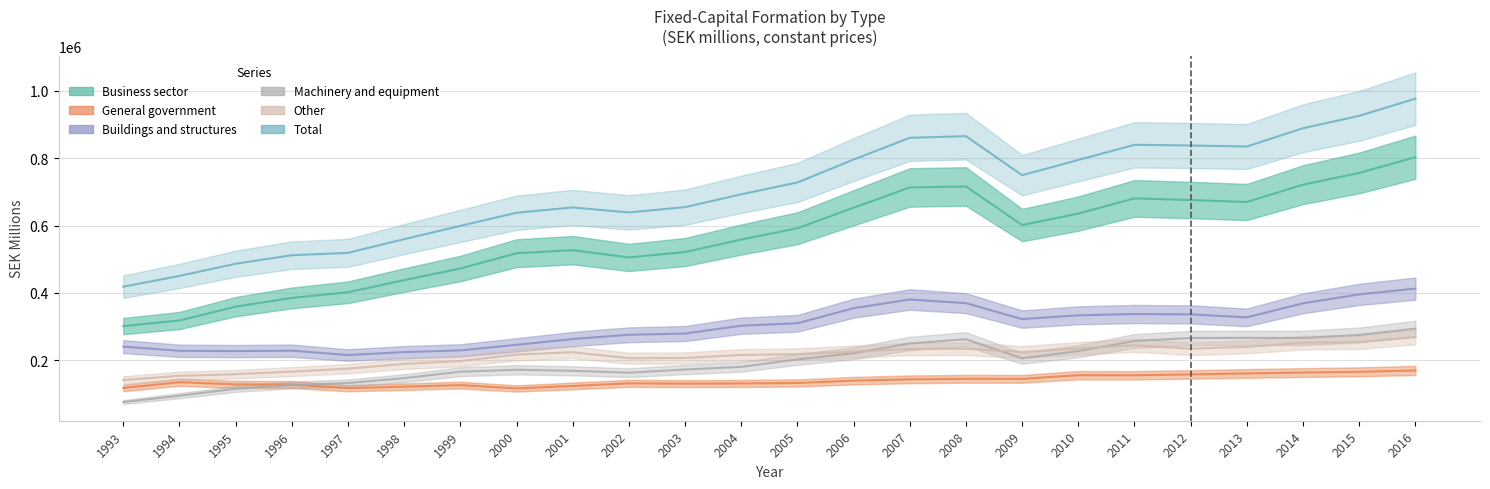

Reading right to left, extract all data points from this chart.

Business sector: 2016=802556.1	2015=755858.2	2014=721122.0	2013=669679.0	2012=675546.6	2011=680343.7	2010=635486.5	2009=601209.3	2008=715655.6	2007=712910.5	2006=652607.8	2005=591861.8	2004=558354.1	2003=521286.7	2002=505326.4	2001=526852.0	2000=517723.6	1999=472436.4	1998=438026.2	1997=401961.3	1996=385220.4	1995=359288.3	1994=318240.8	1993=301676.7
General government: 2016=170078.9	2015=166010.6	2014=163957.0	2013=161251.0	2012=158406.3	2011=155708.5	2010=155979.8	2009=145205.9	2008=145401.6	2007=143779.0	2006=139907.7	2005=132945.0	2004=131654.7	2003=131115.8	2002=131960.0	2001=124126.5	2000=116895.1	1999=126642.6	1998=122003.4	1997=117600.9	1996=128338.5	1995=128776.6	1994=135285.4	1993=118079.3
Buildings and structures: 2016=412848.0	2015=395729.3	2014=369240.0	2013=327571.0	2012=336429.7	2011=337365.3	2010=333683.4	2009=322357.5	2008=369653.0	2007=380625.5	2006=354743.3	2005=310027.2	2004=302847.7	2003=279631.4	2002=275883.6	2001=263312.9	2000=246104.8	1999=229607.9	1998=224490.5	1997=215894.8	1996=228680.9	1995=227534.2	1994=228441.7	1993=240849.5
Machinery and equipment: 2016=294080.3	2015=275390.0	2014=266538.0	2013=266769.0	2012=266330.5	2011=257492.7	2010=227537.2	2009=206238.5	2008=262736.0	2007=250134.4	2006=221108.0	2005=202910.5	2004=180768.9	2003=172859.0	2002=163592.6	2001=169031.6	2000=172239.1	1999=166450.9	1998=147245.6	1997=132791.0	1996=127121.8	1995=115638.4	1994=95279.0	1993=76323.5
Other: 2016=269197.5	2015=254078.2	2014=252681.0	2013=239909.0	2012=234623.8	2011=244842.6	2010=235636.7	2009=224554.0	2008=234677.2	2007=233788.7	2006=225967.7	2005=218491.5	2004=216068.0	2003=207179.1	2002=206392.7	2001=224159.8	2000=217179.6	1999=198215.2	1998=189559.0	1997=175476.6	1996=166721.7	1995=159046.4	1994=154154.6	1993=141721.1
Total: 2016=976125.8	2015=925197.5	2014=888459.0	2013=834249.0	2012=837311.0	2011=839239.0	2010=794346.0	2009=749241.0	2008=864876.0	2007=860064.0	2006=795578.0	2005=727603.0	2004=692521.0	2003=654485.0	2002=638773.0	2001=653543.0	2000=637787.0	1999=598873.0	1998=559544.0	1997=518879.0	1996=511902.0	1995=486462.0	1994=450469.0	1993=418550.0